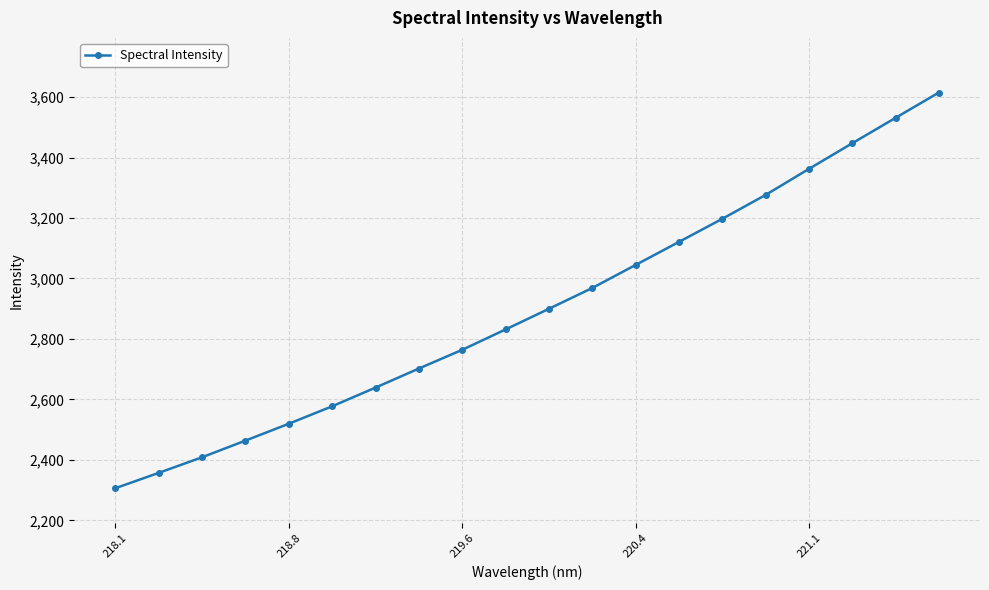

What is the maximum value shown in the chart?

3614.8